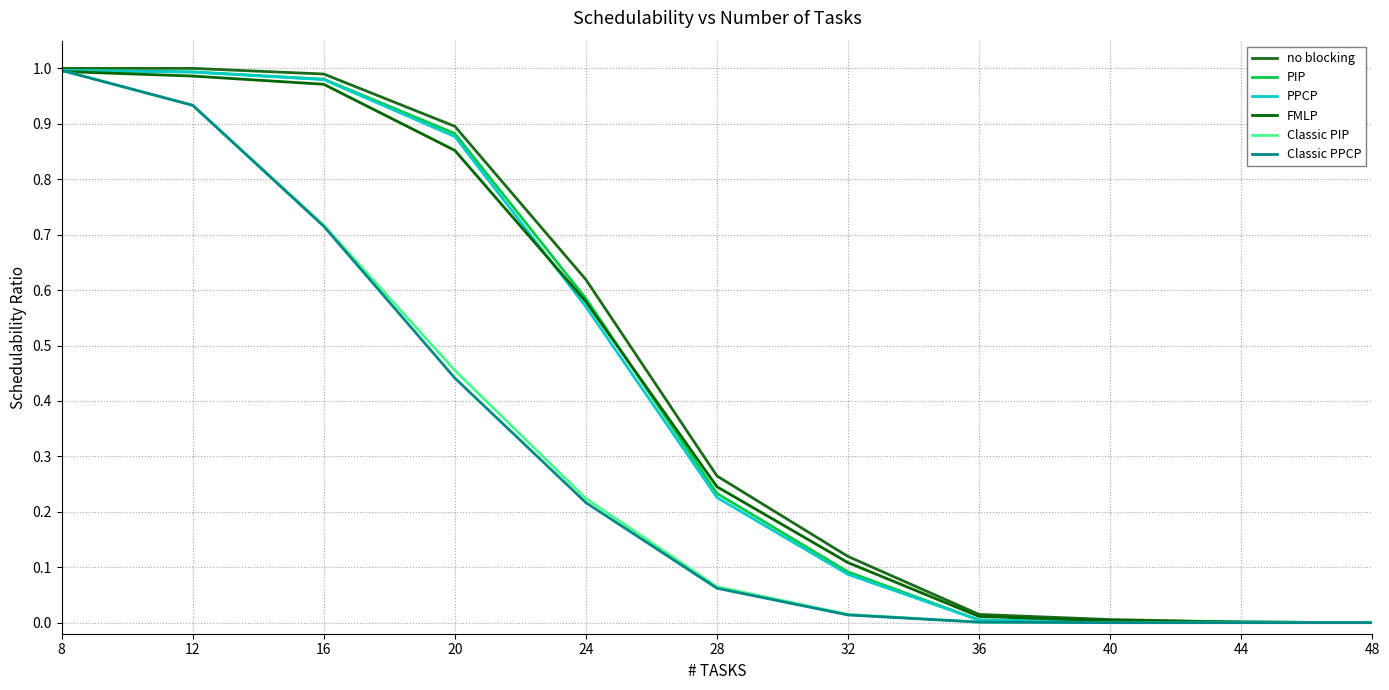

At 12, list the series in order from largest to smallest.

no blocking, PIP, PPCP, FMLP, Classic PIP, Classic PPCP